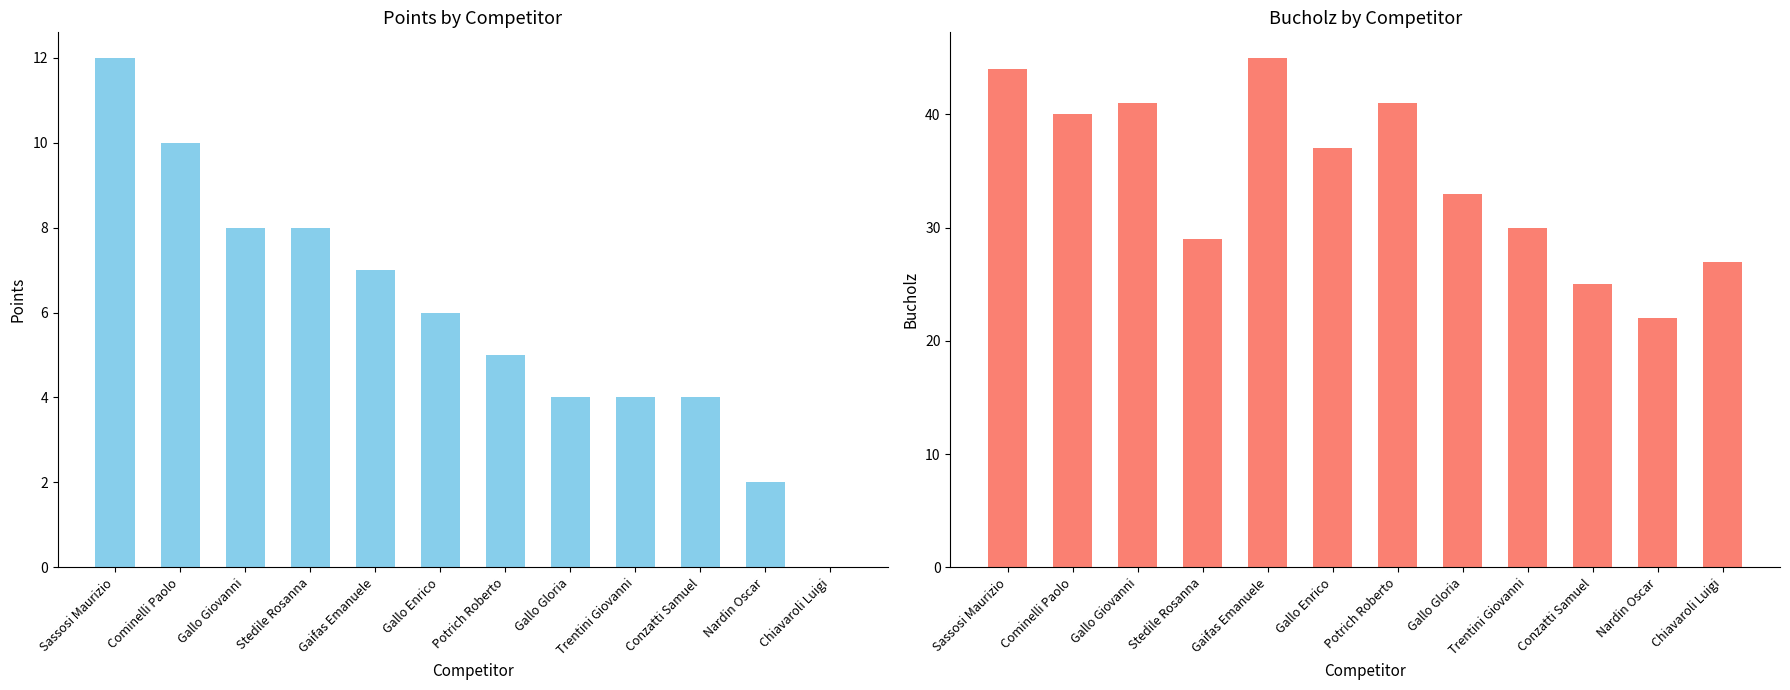

How many values in the Points series exceed 6?

5